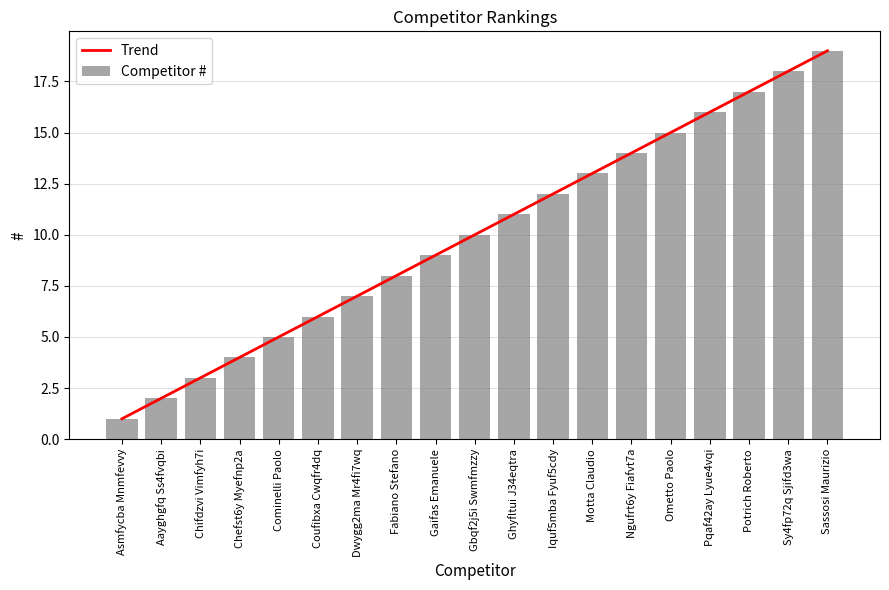

What are all the series names shown in the legend?

Trend, Competitor #